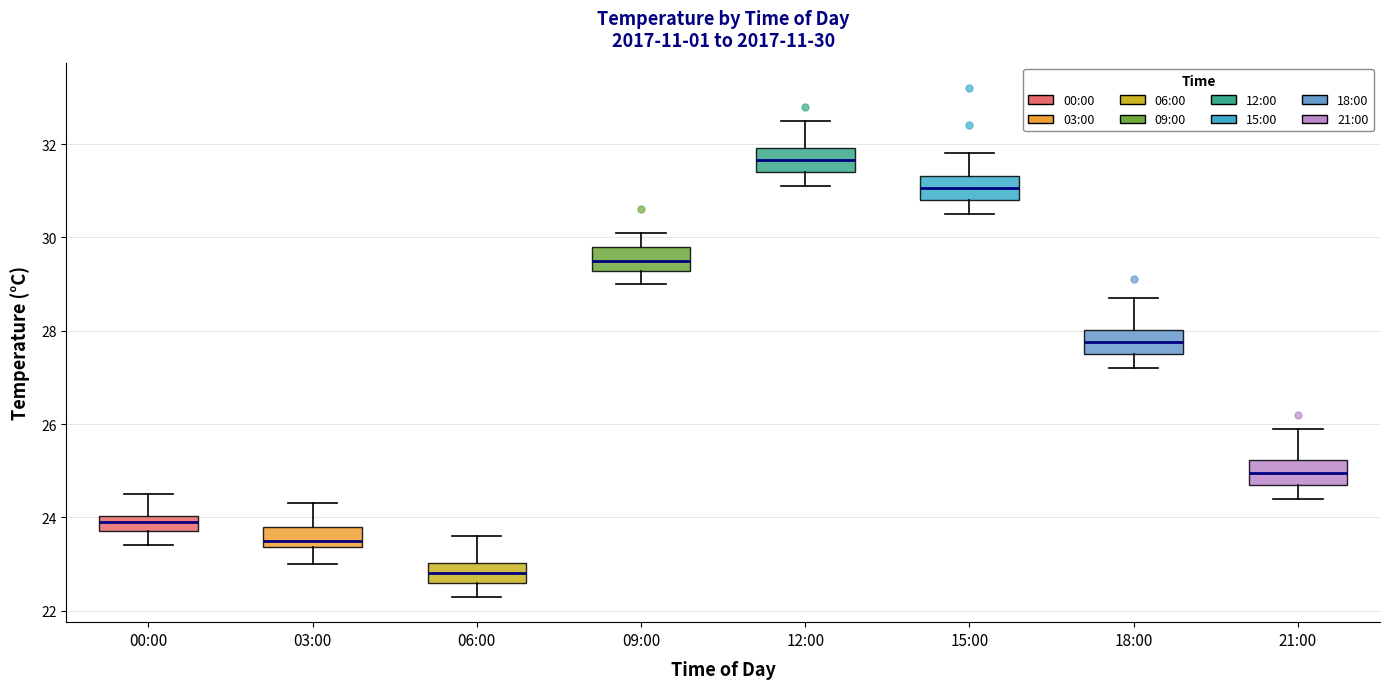

Which box has the highest median line?

12:00